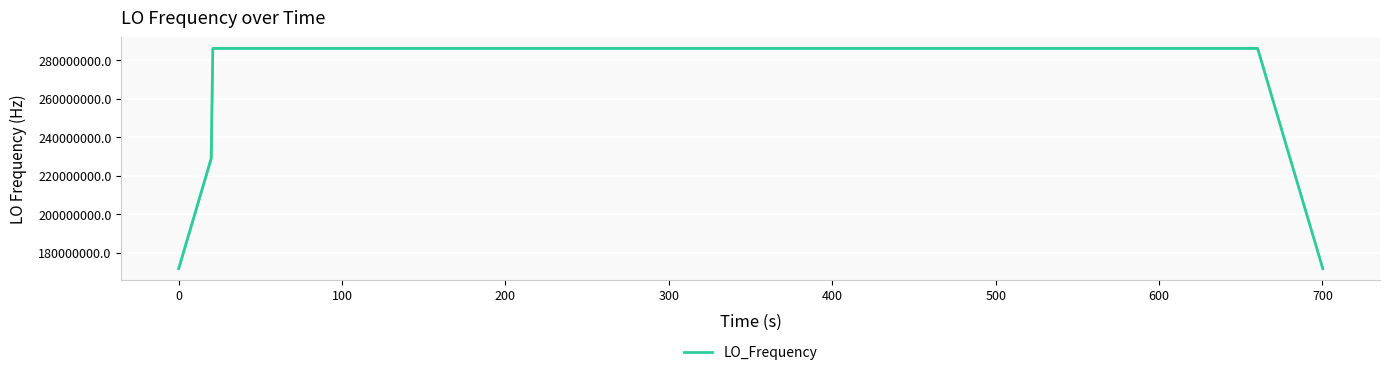

What is the difference between the maximum and minimum values?

114418801.3